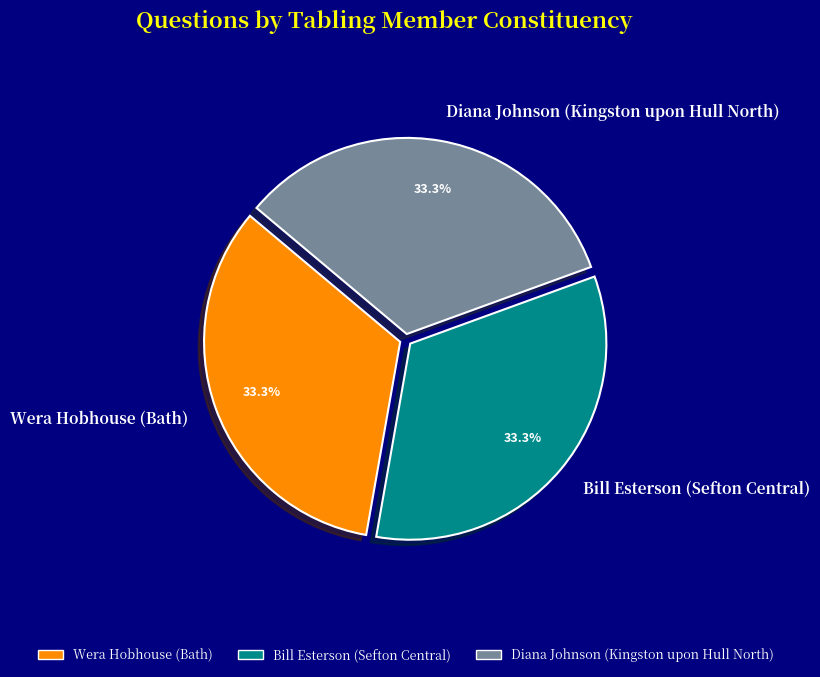

To the nearest percent, what percentage of the pie is Bill Esterson (Sefton Central)?

33%